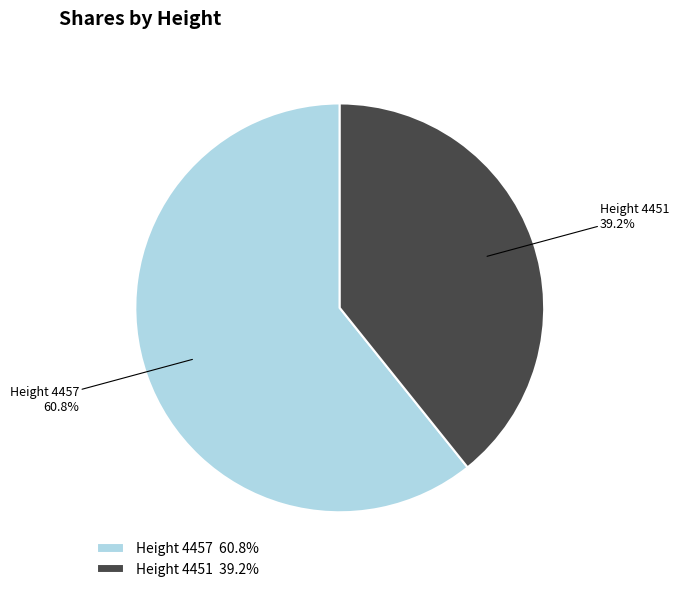

Which slice represents more than half of the pie?

Height 4457 60.8%